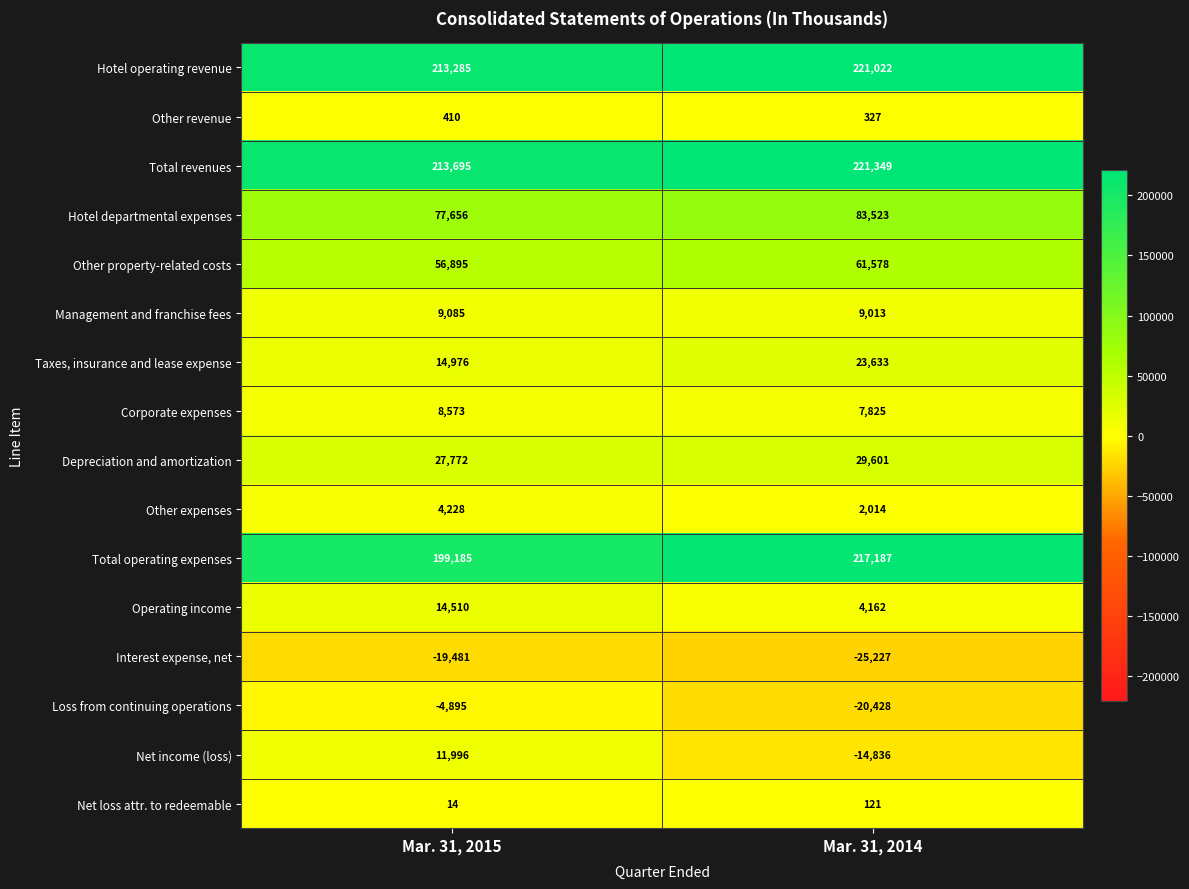

Which series has the widest spread of values?

Net income (loss)